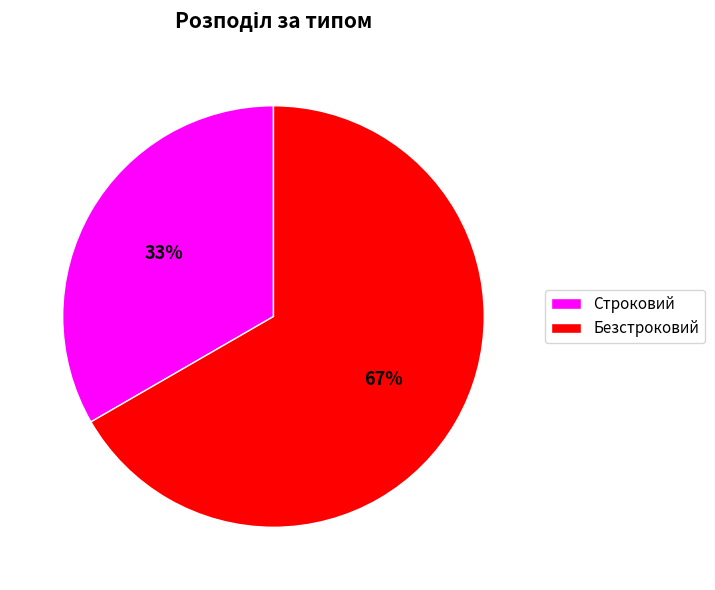

What is the ratio of the value at Строковий to the value at Безстроковий?

0.5